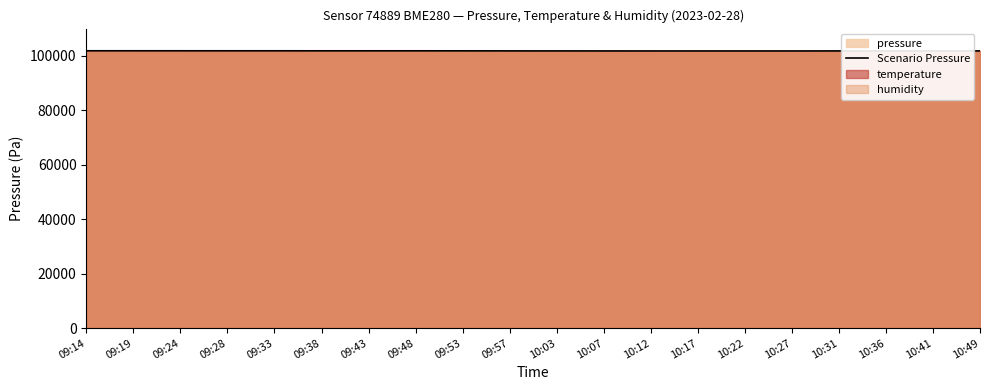

Count the number of categories in the chart.

20